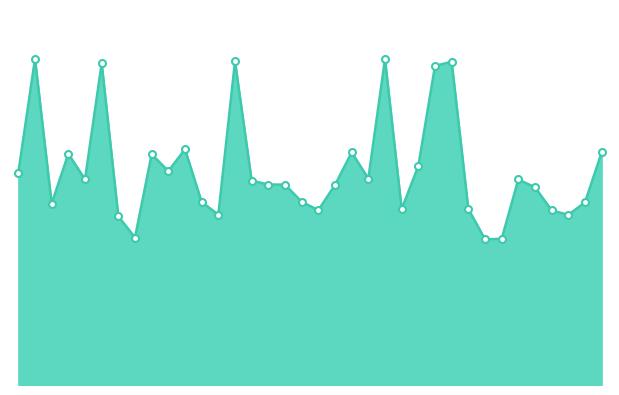

Does the chart display data point markers on the line(s)?

No